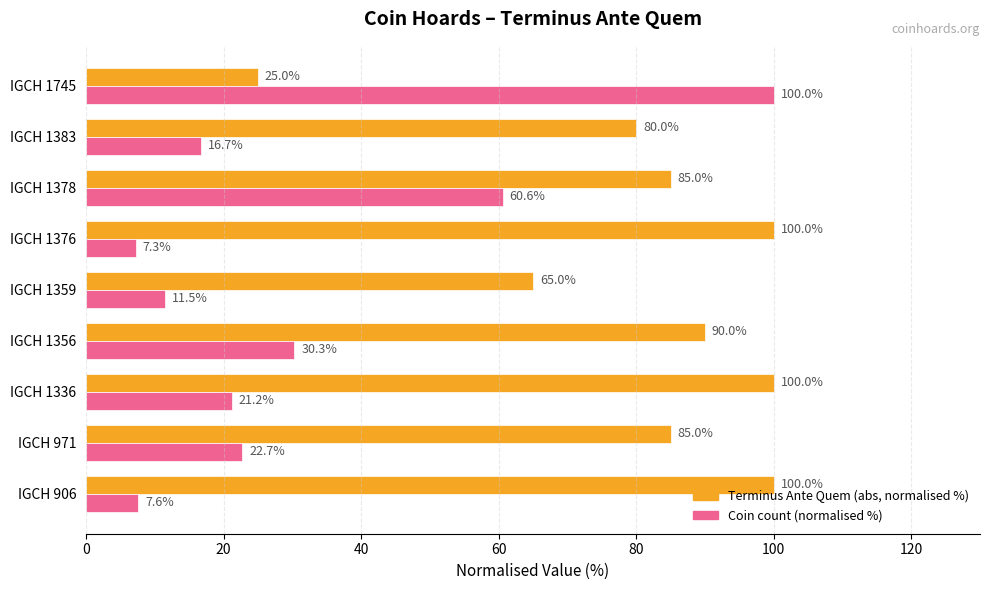

What is the sum of all Terminus Ante Quem (abs, normalised %) values?

730.0